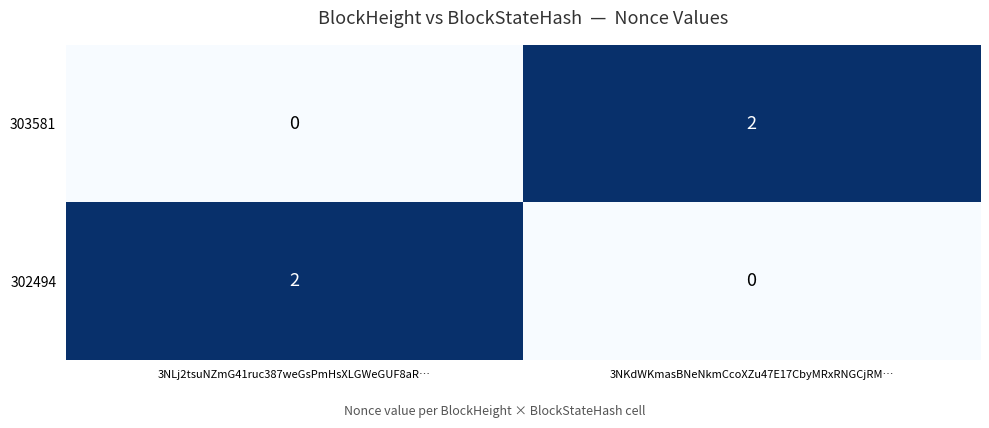

True or false: 303581 has a value of 0 at 3NLj2tsuNZmG41ruc387weGsPmHsXLGWeGUF8aR….

True